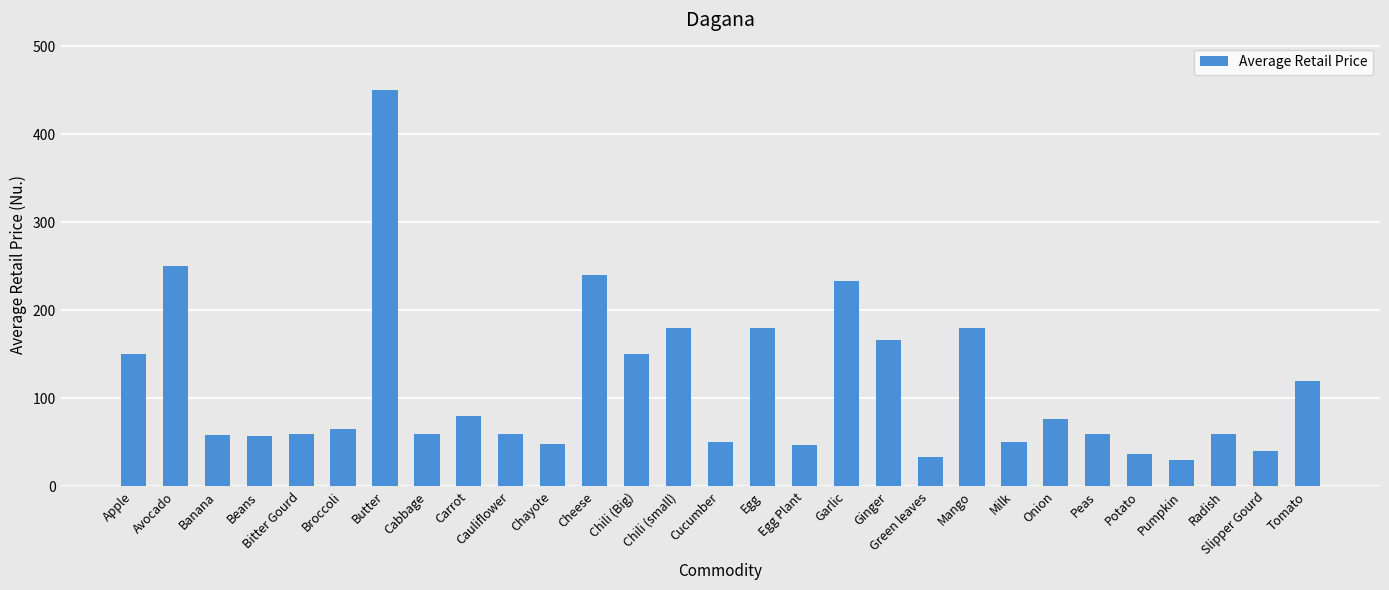

What is the sum of the values at Garlic and Pumpkin?

263.3